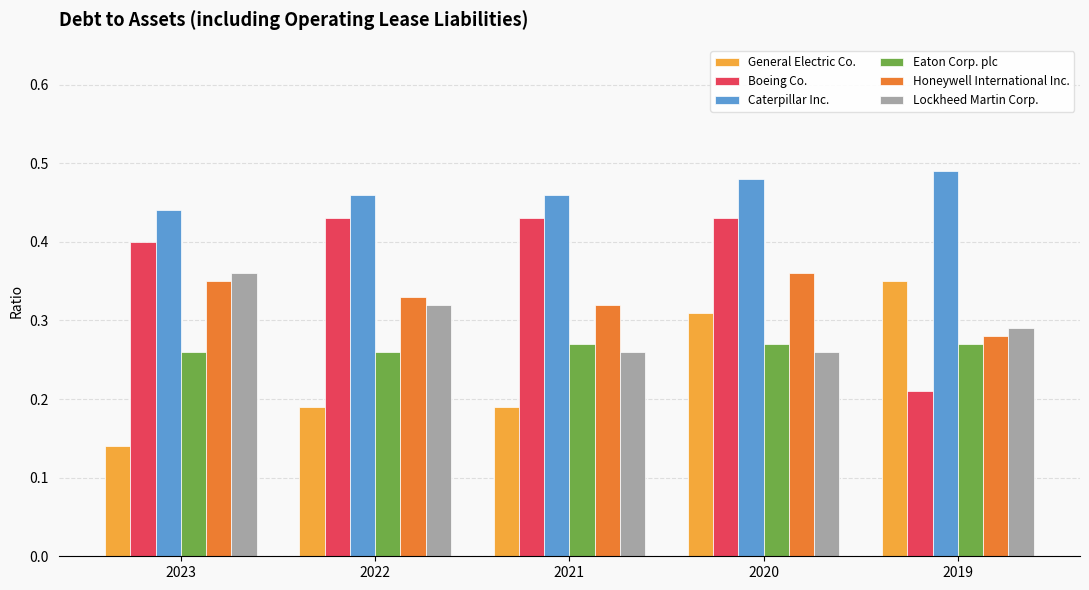

How many distinct data groups are displayed?

6